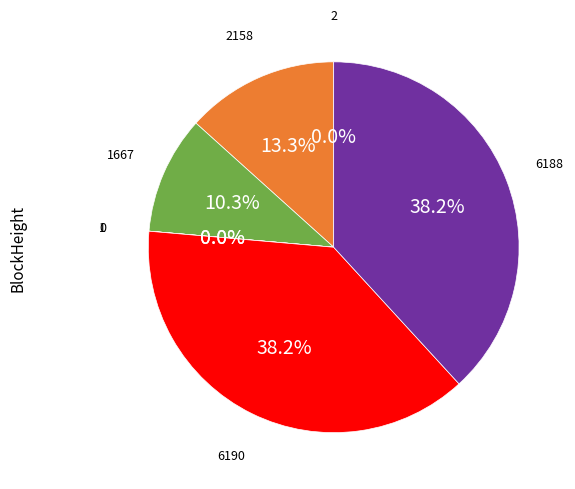

Does any single category account for the majority?

No